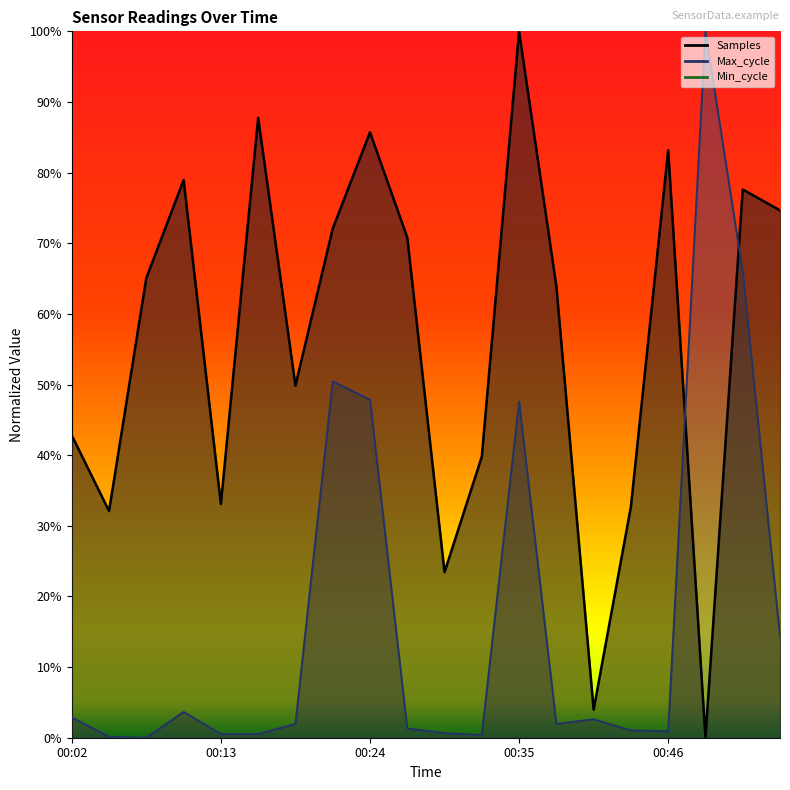

Reading left to right, what are all the values shown in this chart?

Samples: 00:02=0.4	00:05=0.3	00:08=0.7	00:10=0.8	00:13=0.3	00:16=0.9	00:19=0.5	00:21=0.7	00:24=0.9	00:27=0.7	00:30=0.2	00:33=0.4	00:35=1.0	00:38=0.6	00:41=0.0	00:44=0.3	00:46=0.8	00:49=0.0	00:52=0.8	00:55=0.7
Max_cycle: 00:02=0.0	00:05=0.0	00:08=0.0	00:10=0.0	00:13=0.0	00:16=0.0	00:19=0.0	00:21=0.5	00:24=0.5	00:27=0.0	00:30=0.0	00:33=0.0	00:35=0.5	00:38=0.0	00:41=0.0	00:44=0.0	00:46=0.0	00:49=1.0	00:52=0.7	00:55=0.1